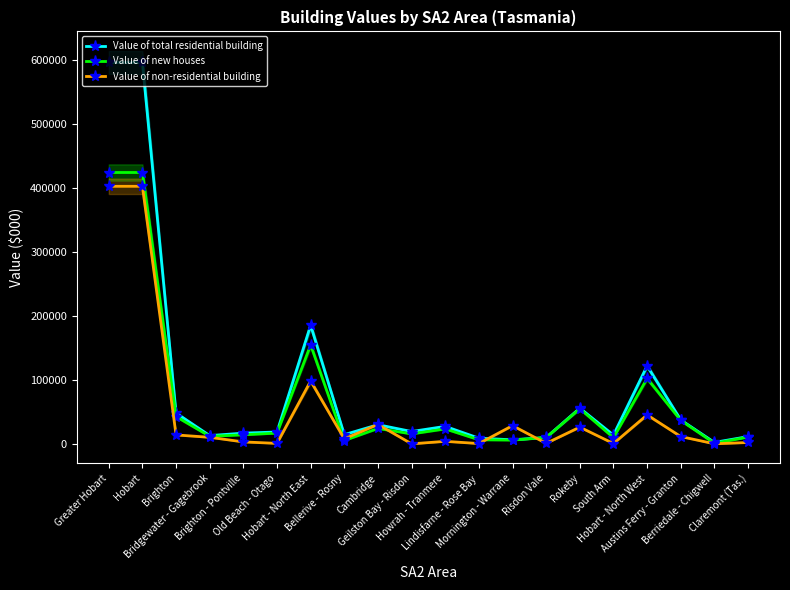

Does the chart have visible grid lines?

No